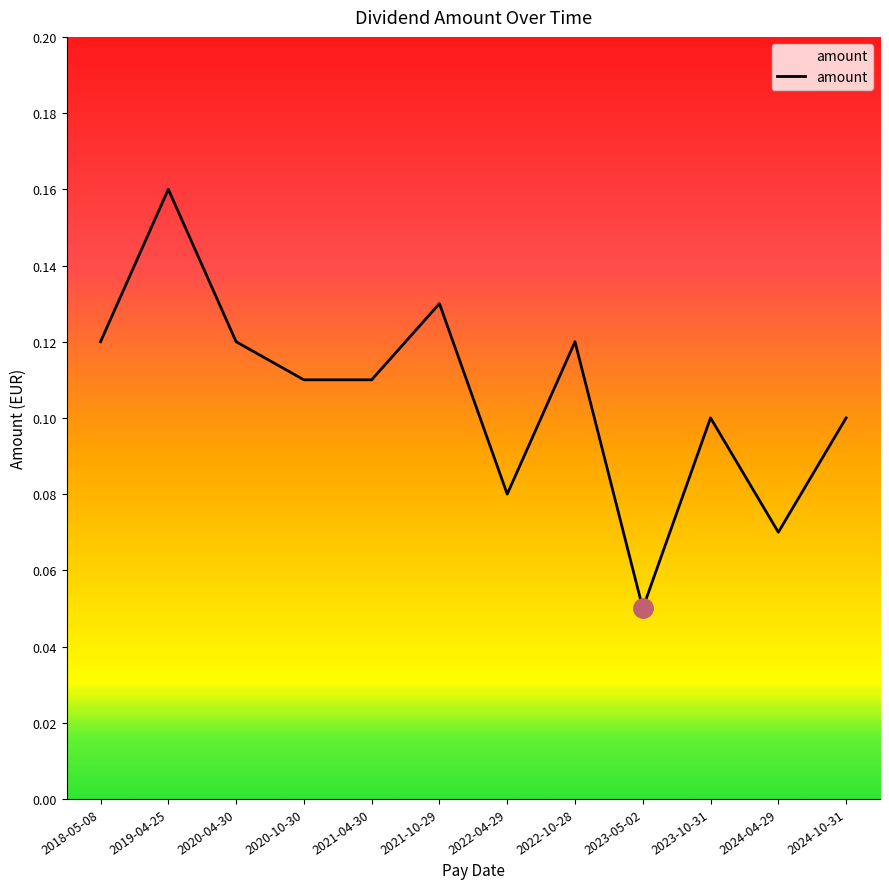

What position from the right is 2024-10-31?

1